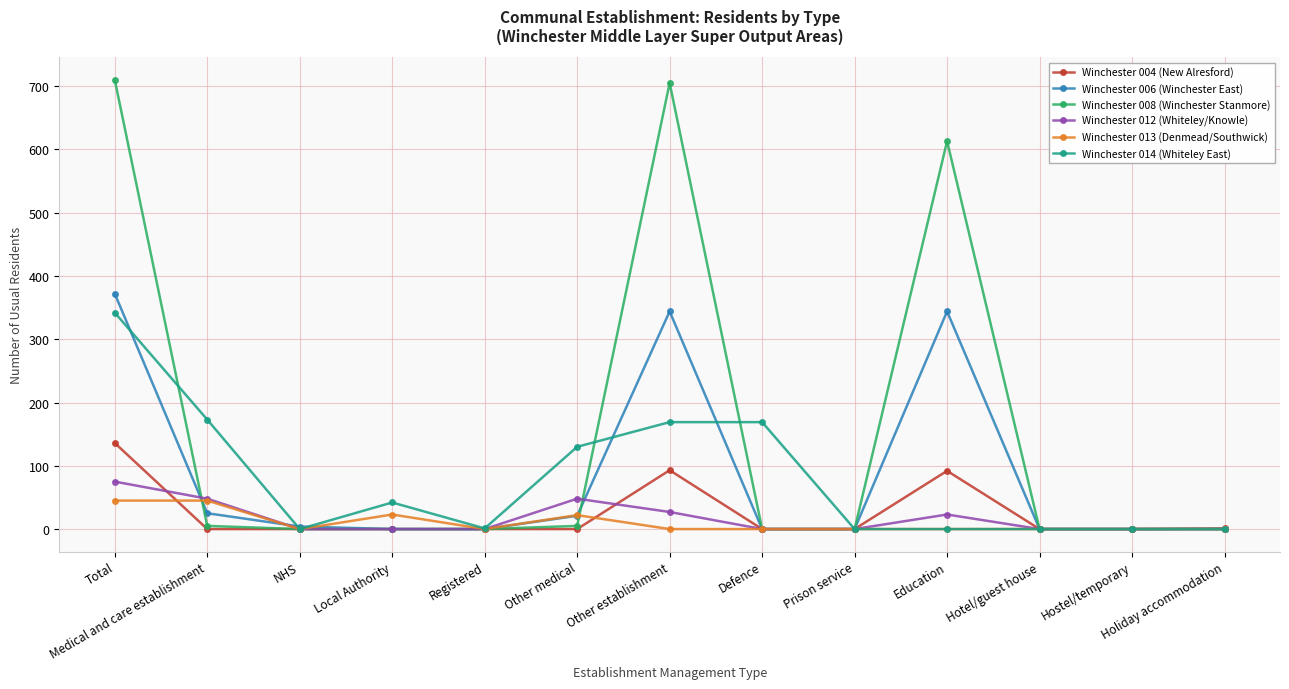

What position from the right is Medical and care establishment?

12